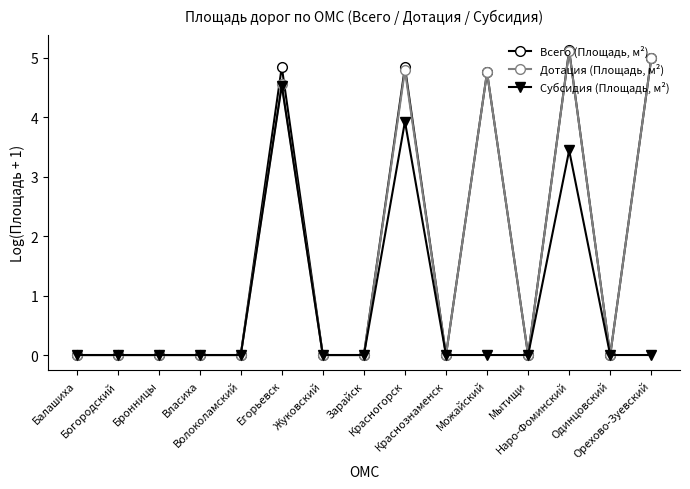

Which category has the highest value in the Дотация (Площадь, м²) series?

Наро-Фоминский